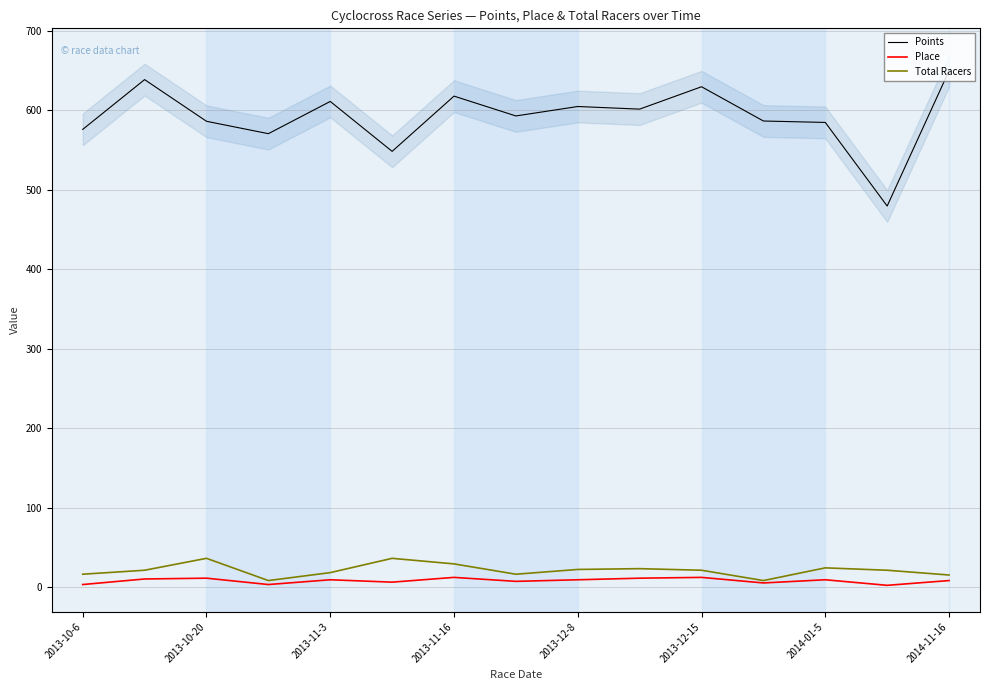

Is the value of Total Racers at 2013-11-16 greater than the value of Place at 2013-10-20?

Yes